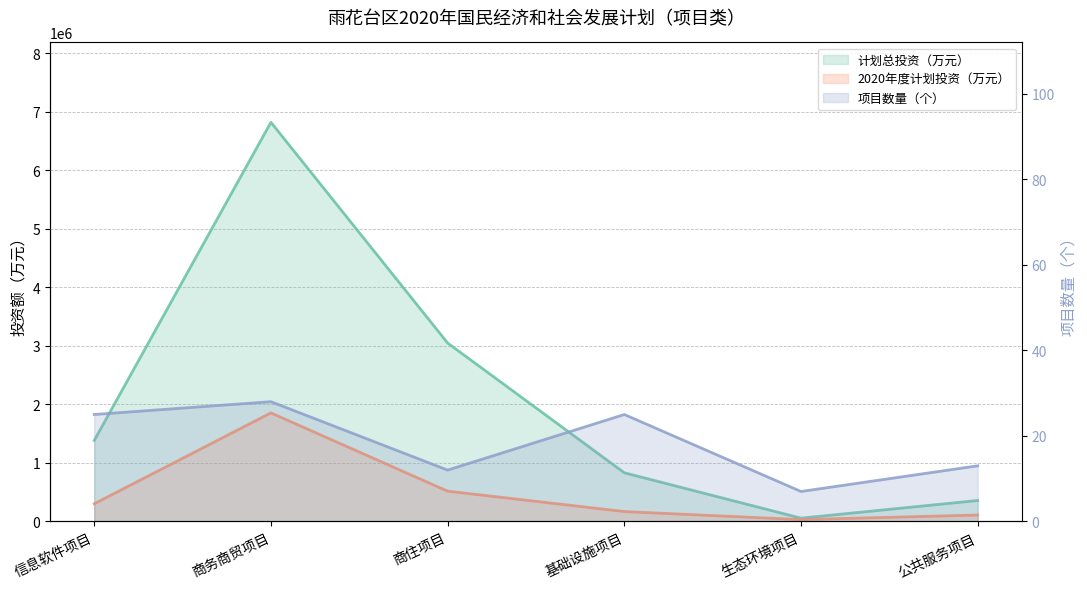

In 2020年度计划投资（万元）, how many points are lower than both neighbors (excluding endpoints)?

1